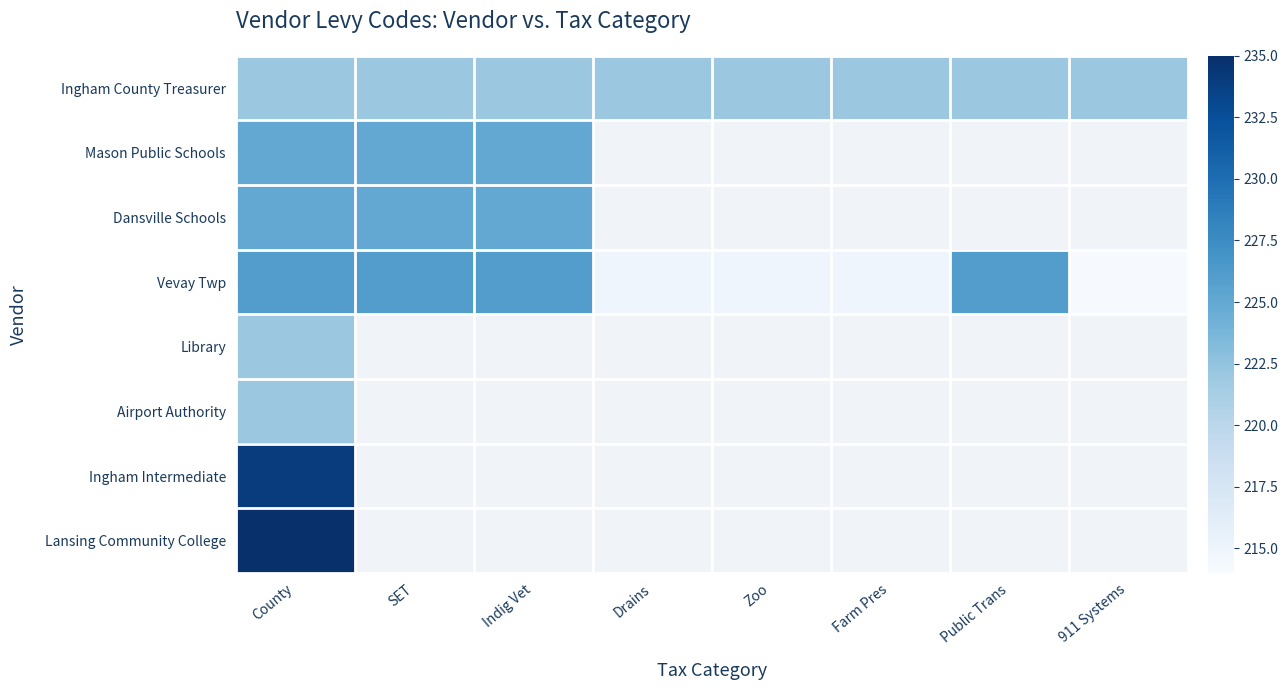

Which category has the highest value in the Ingham Intermediate series?

County